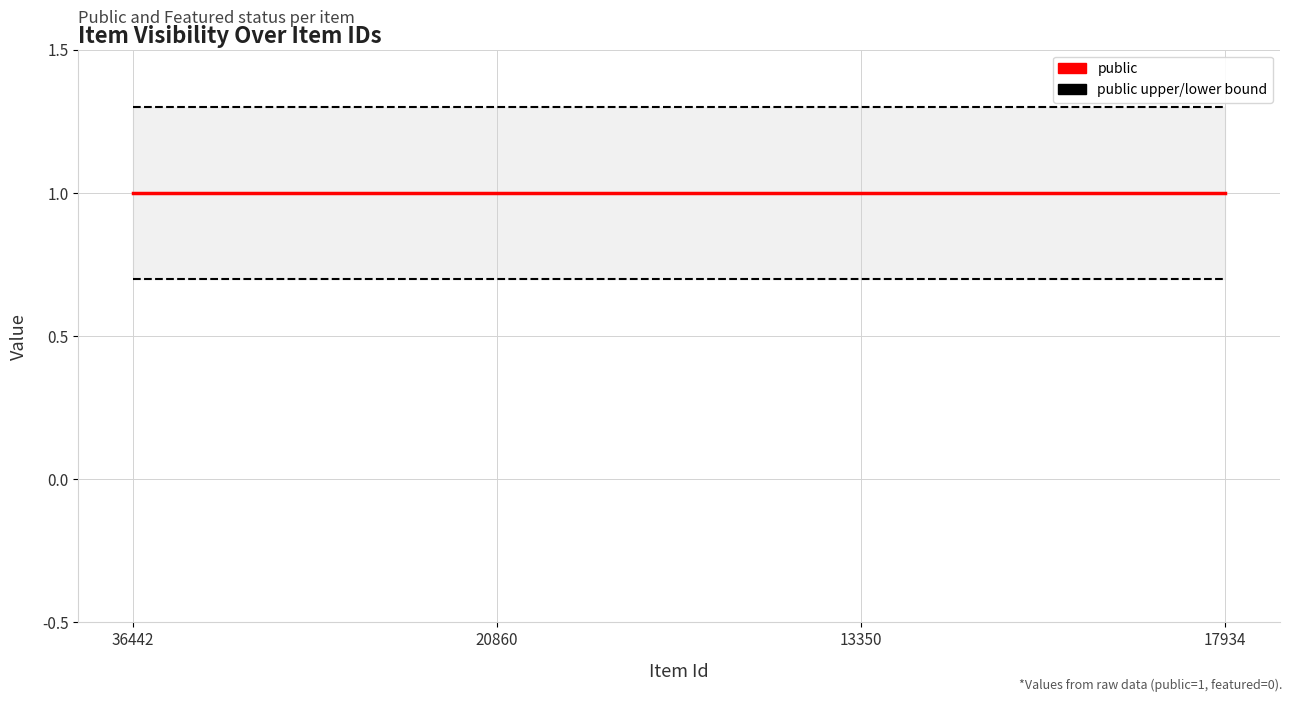

How many lines are shown in the chart?

3